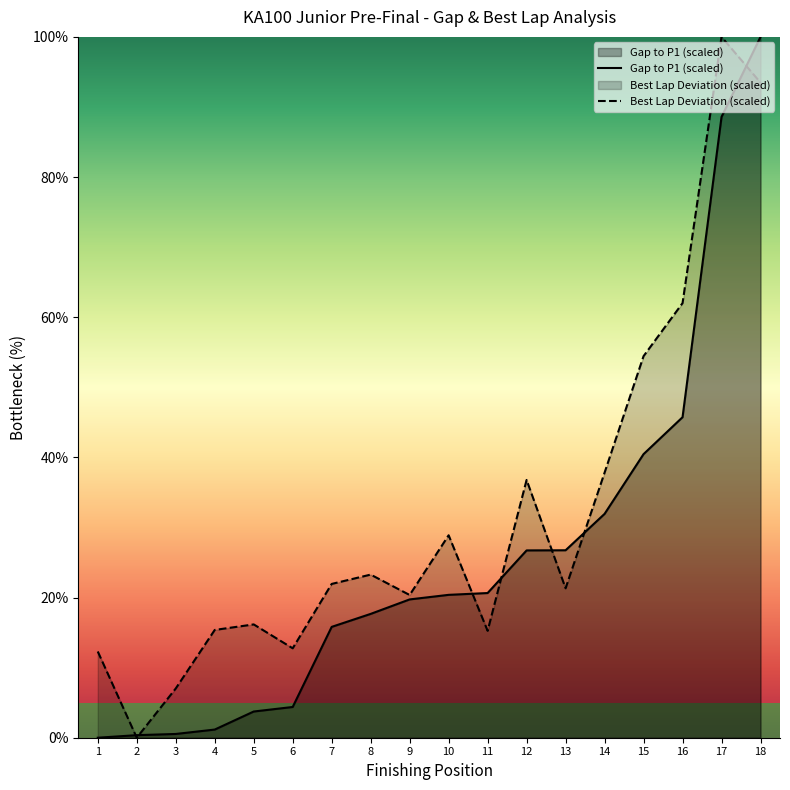

Which category has the highest value in the Best Lap Deviation (scaled) series?

17